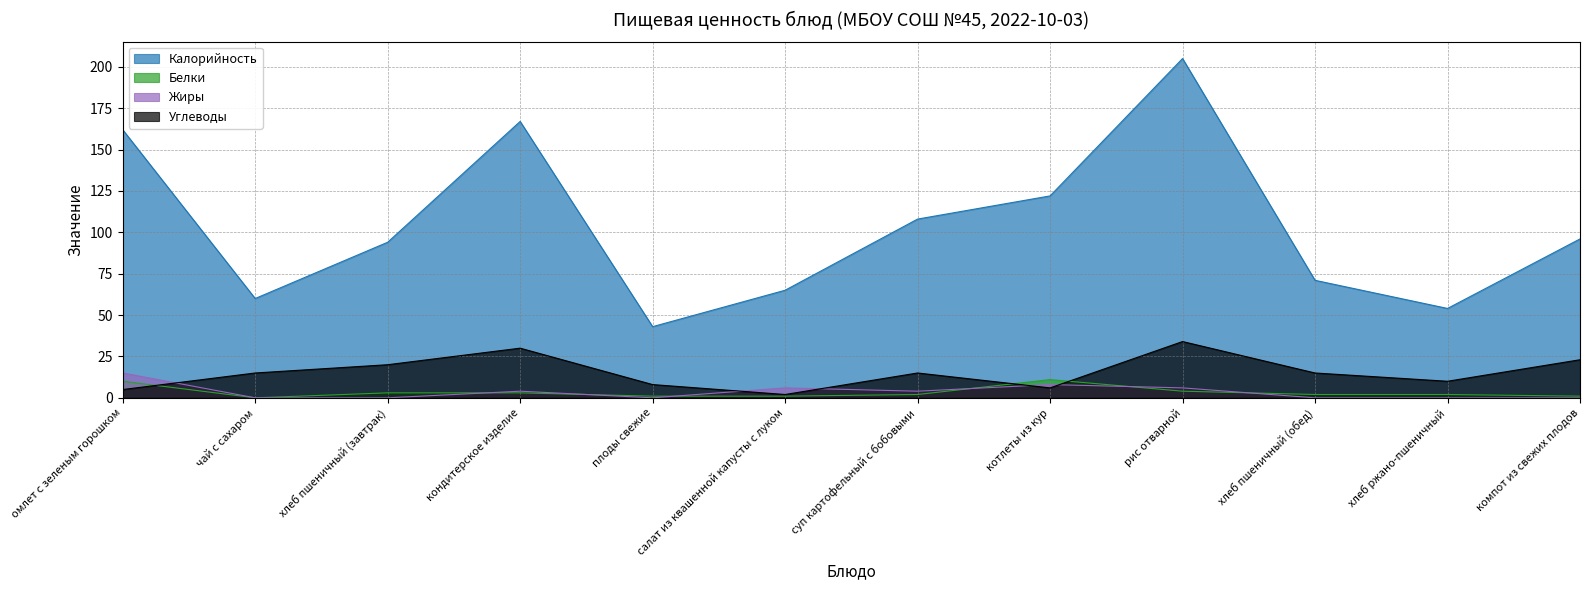

Which series changed the most between хлеб пшеничный (завтрак) and компот из свежих плодов?

Углеводы